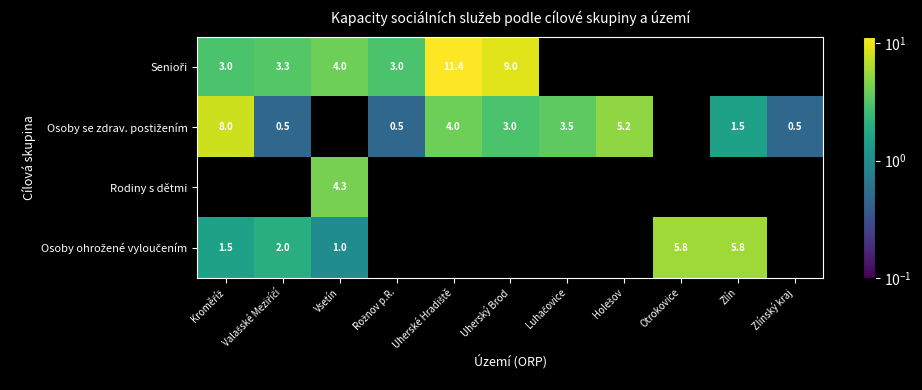

At how many categories does at least one series exceed 6?

3